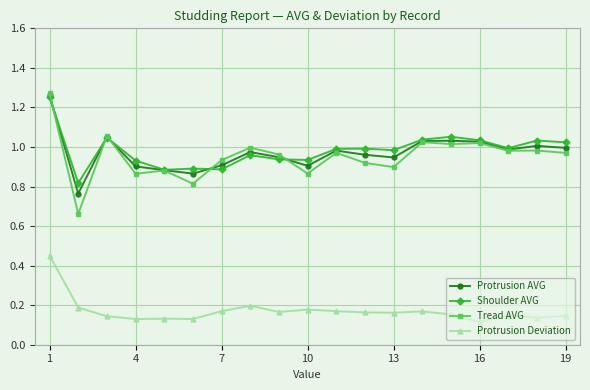

True or false: Shoulder AVG and Protrusion Deviation cross at least once.

False